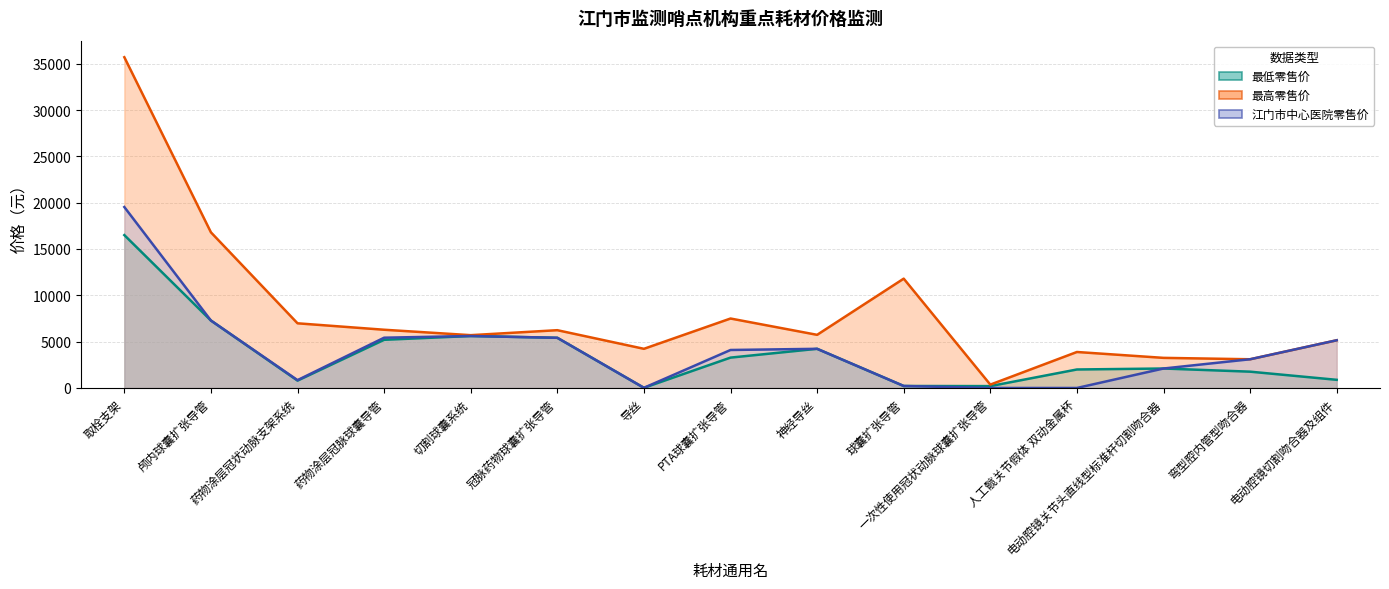

Which category has the lowest value in the 最低零售价 series?

导丝